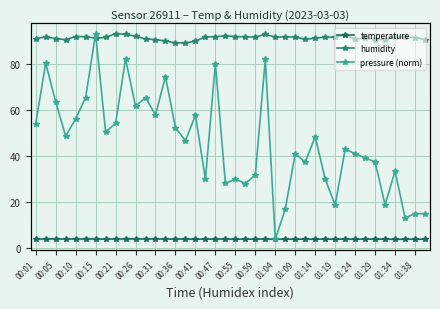

The temperature series shows 3.8 at 00:47. True or false?

True